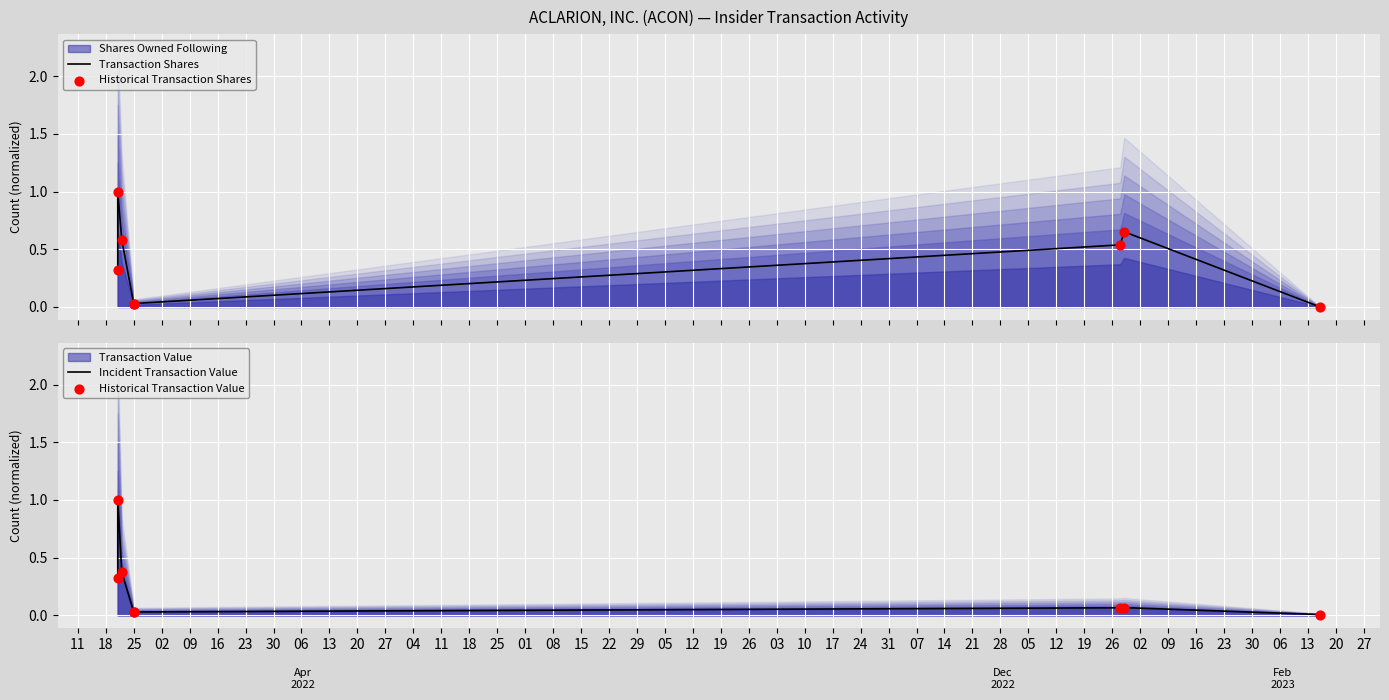

Which series reaches the minimum Y coordinate?

Transaction Shares